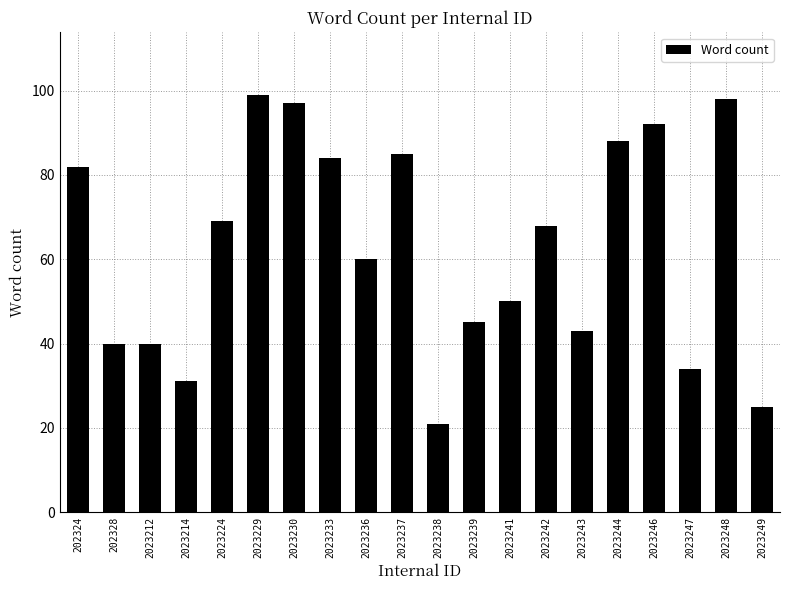

Is it true that the value at 2023244 is 140?

False